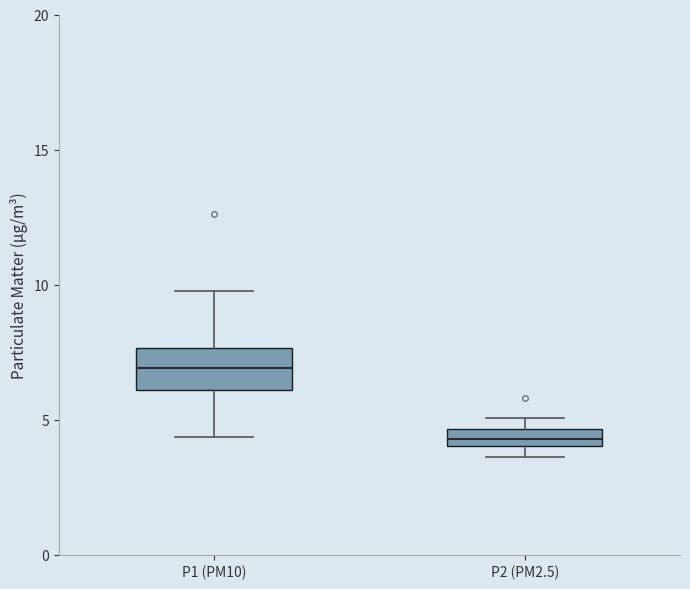

Comparing the boxes themselves (not the whiskers), which one is the tallest?

P1 (PM10)